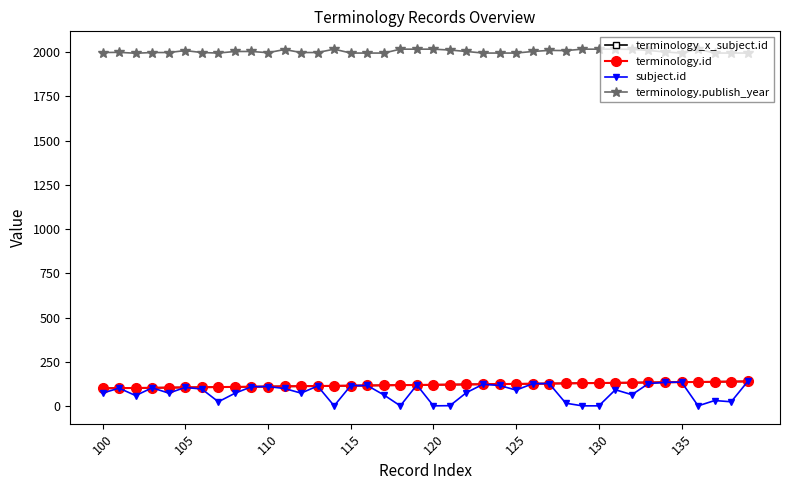

Is this an area chart (filled region under the line)?

No